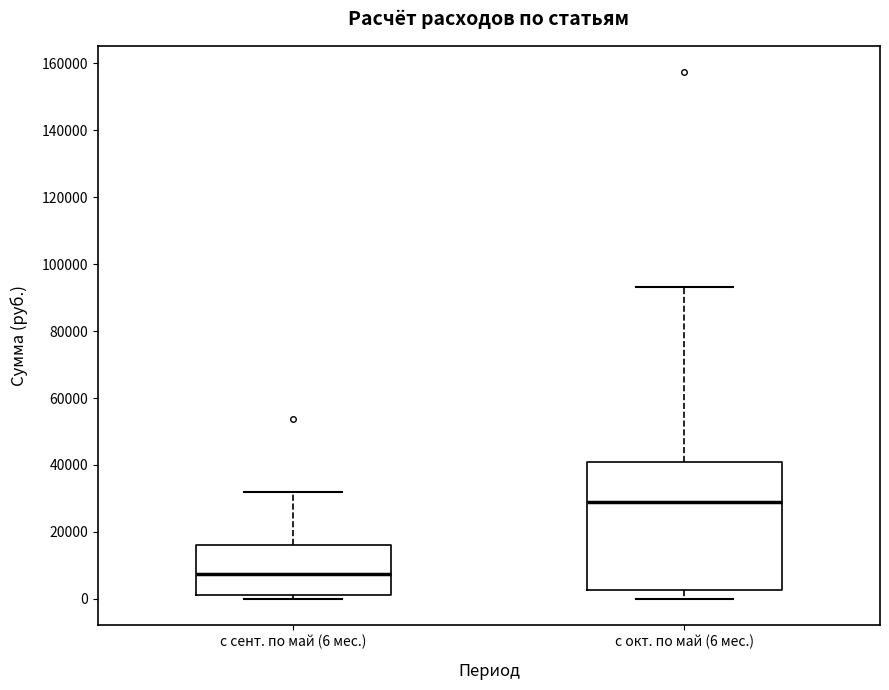

Where does the median line of the box for с окт. по май (6 мес.) sit on the y-axis? The values are not printed on the chart, so give them approximately, as read against the axis.

28000